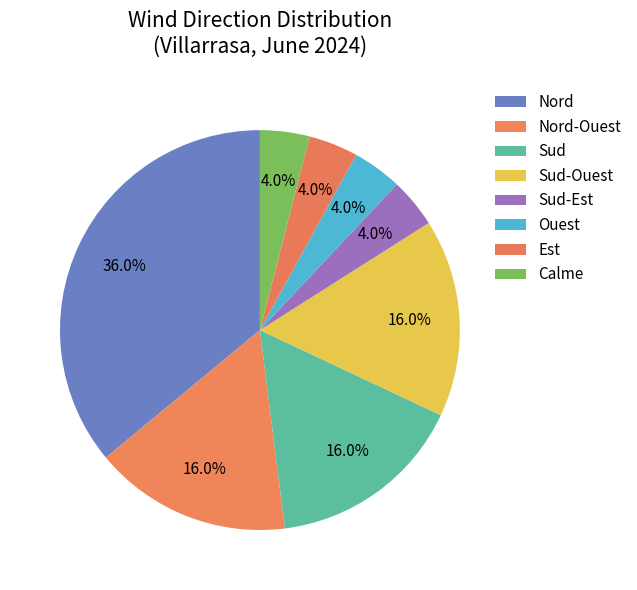

What percentage is the Ouest slice, to the nearest percent?

4%